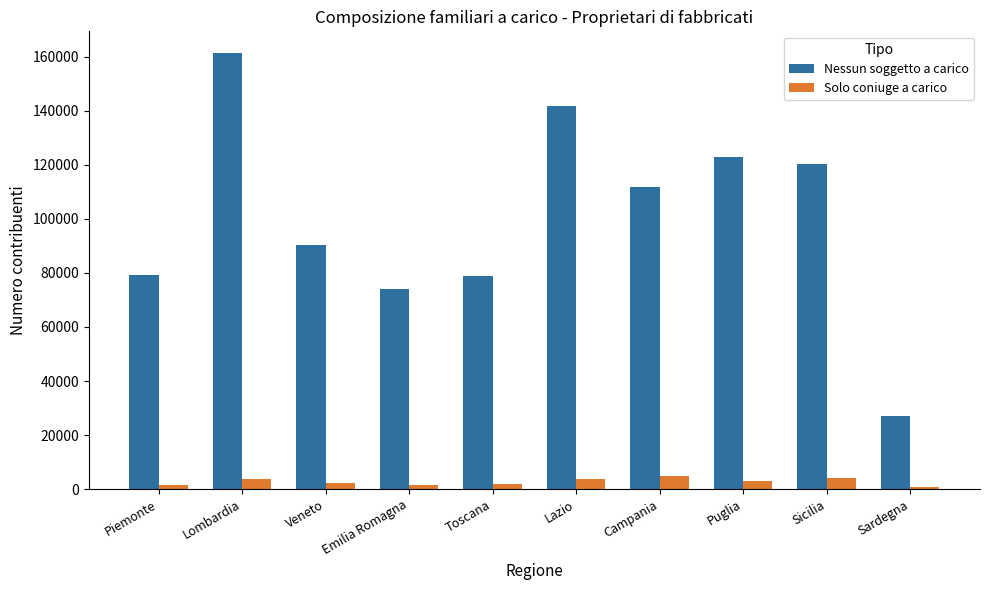

At which label does Nessun soggetto a carico reach its peak?

Lombardia